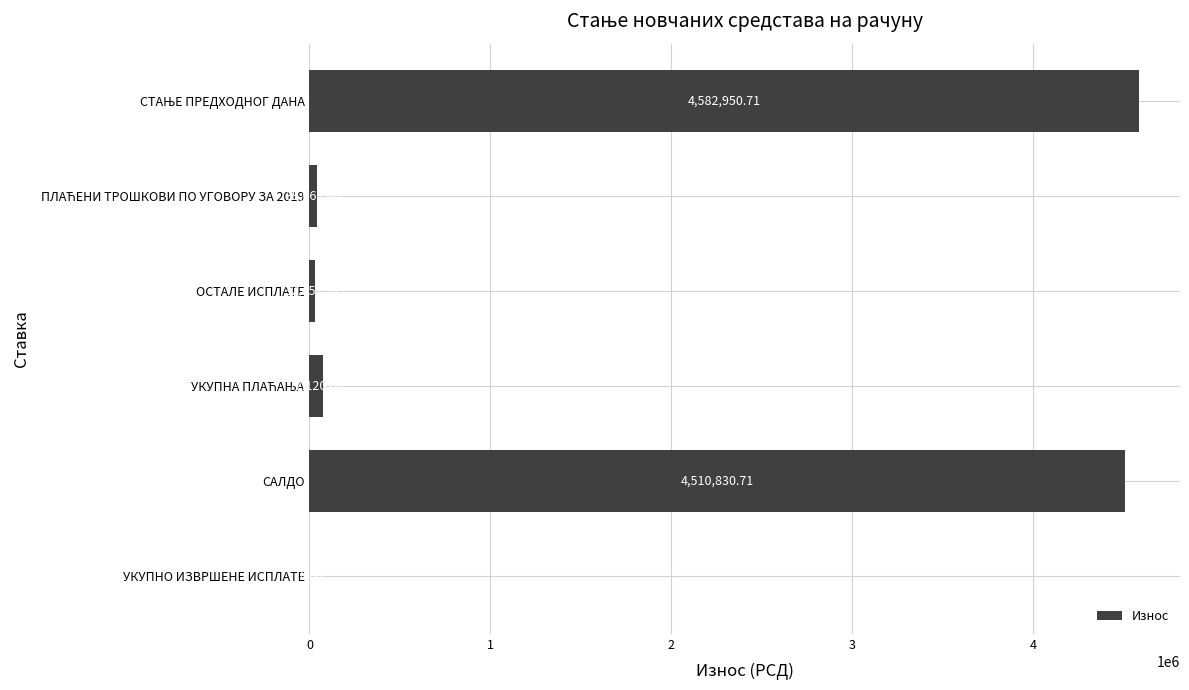

What is the sum of all values?

9238021.4